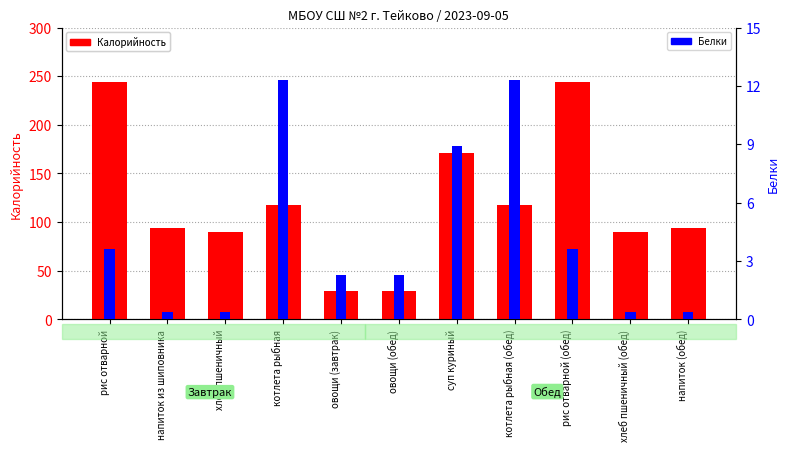

Which category has the highest value in the Белки series?

котлета рыбная